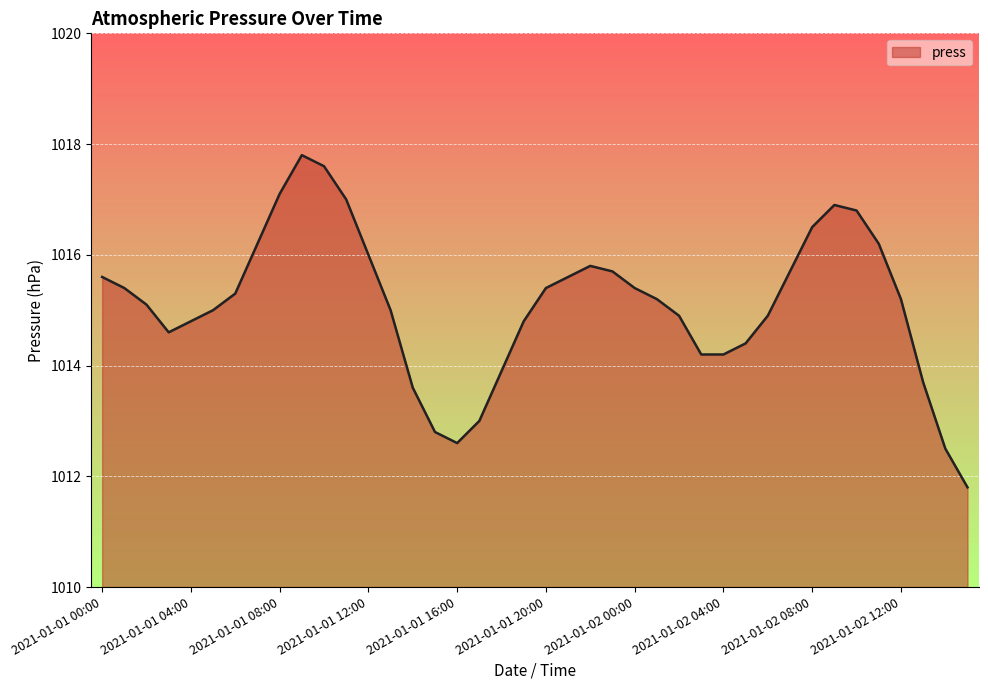

What is the minimum value shown in the chart?

1011.8